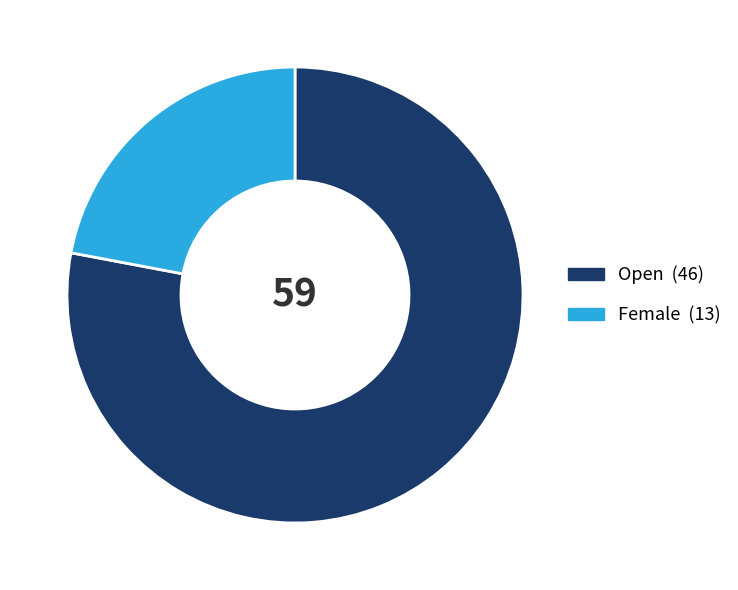

Approximately how many times larger is the value at Open compared to Female?

3.5